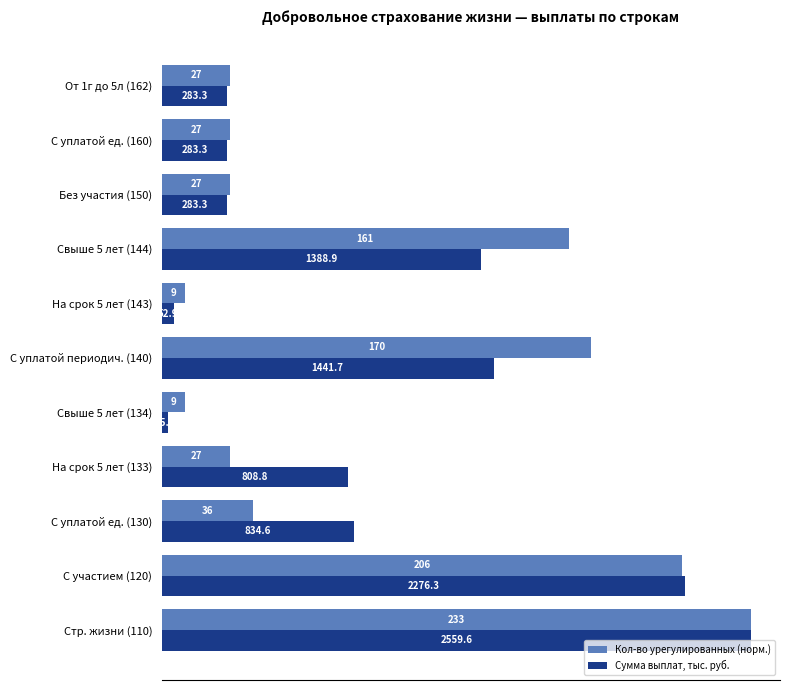

What is the sum of all Кол-во урегулированных (норм.) values?

10238.5